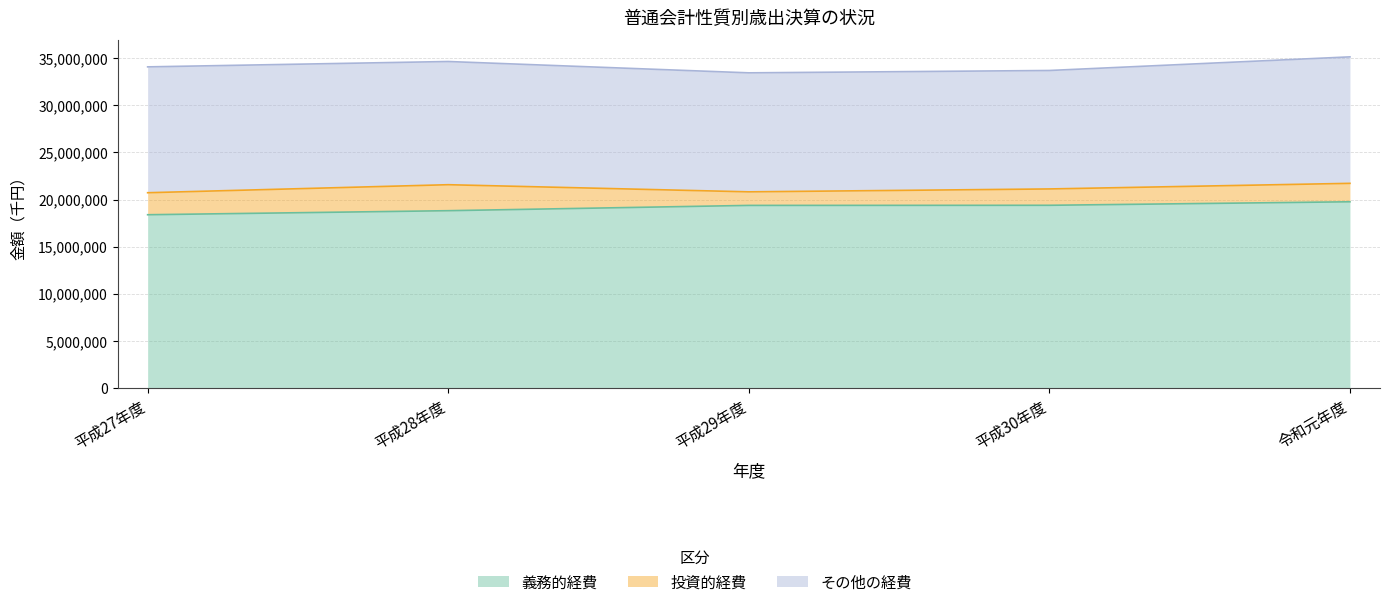

What is the difference between the maximum and second lowest values in the その他の経費 series?

794109